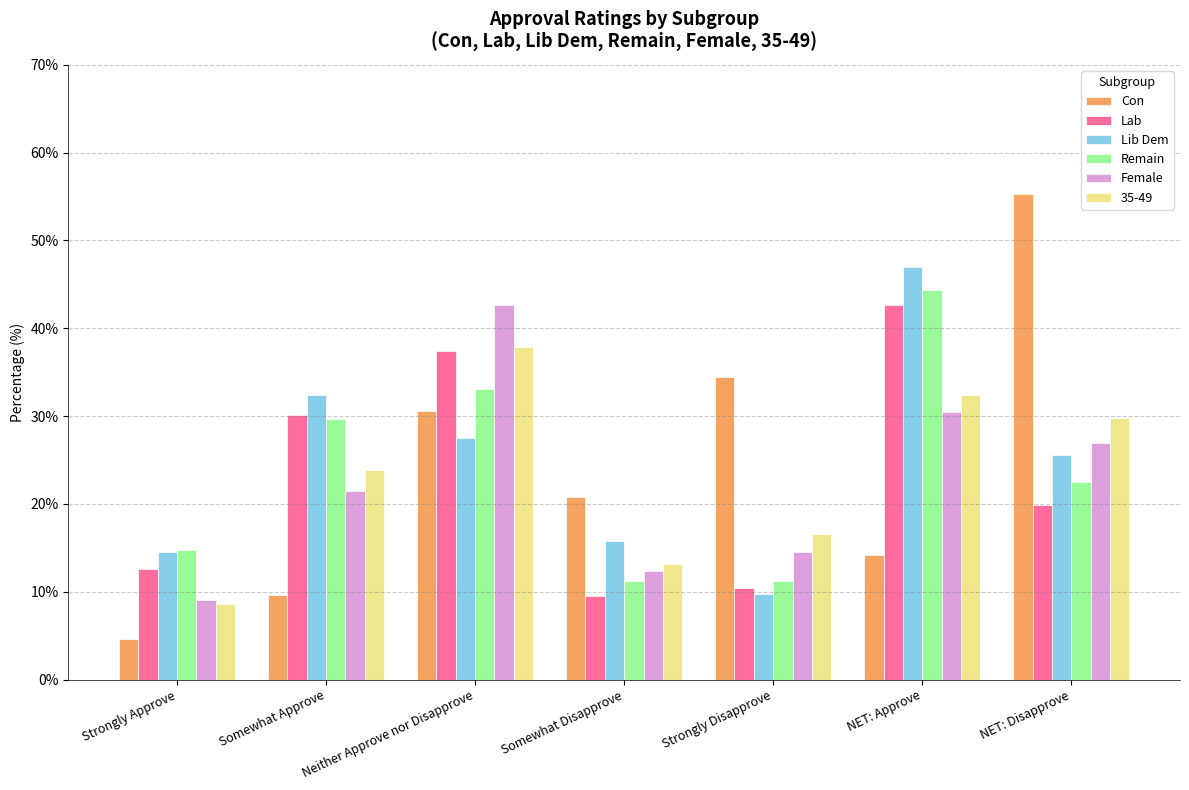

How many bars are there in each group?

6